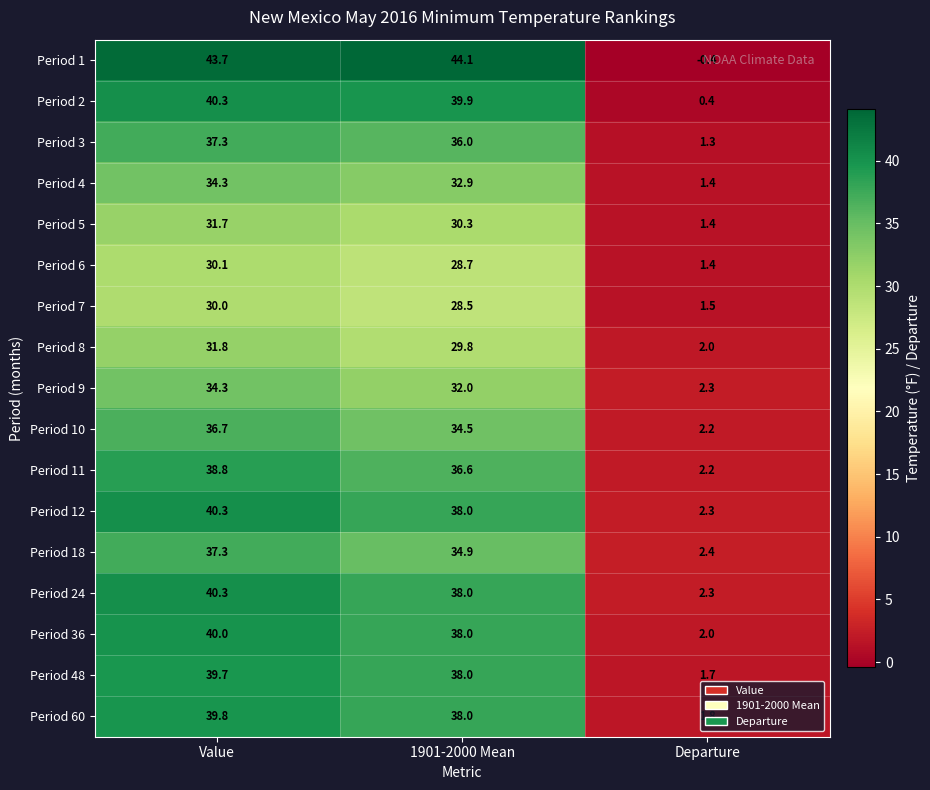

What is the difference between the maximum and minimum values in the Period 4 series?

32.9